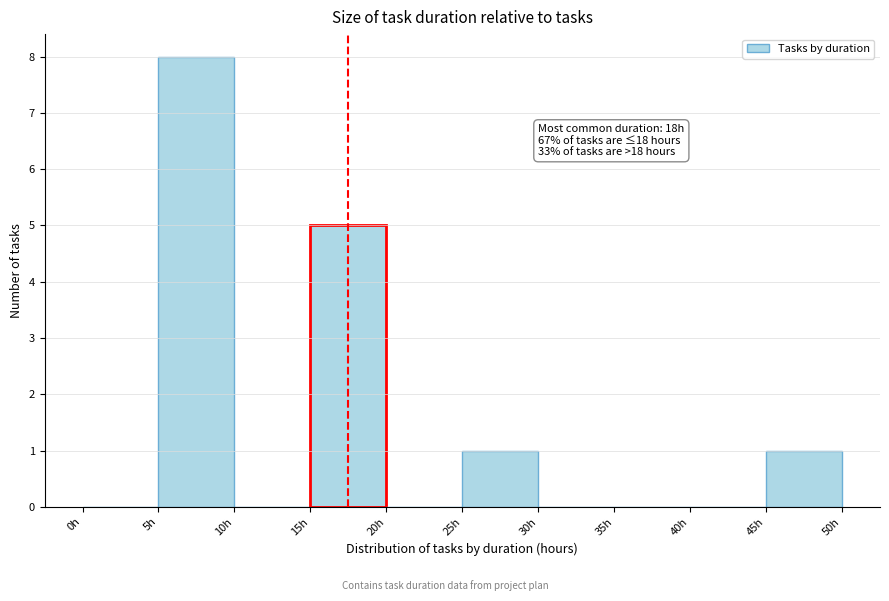

Which range on the x-axis has the tallest bar?

5 to 10